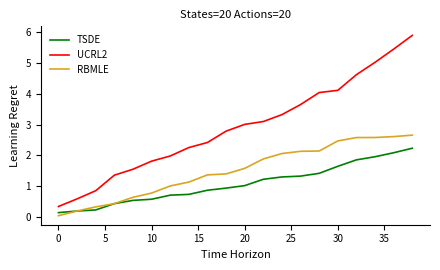

What is the maximum value for UCRL2?

5.9